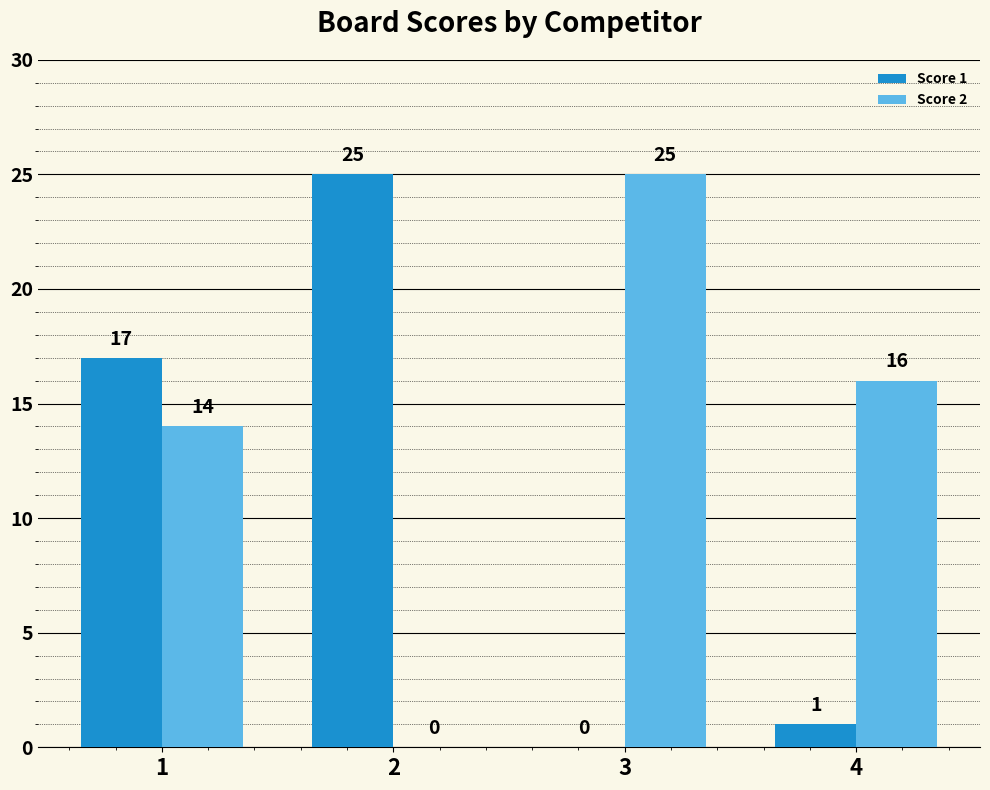

Between 2 and 4, which series saw the biggest shift?

Score 1